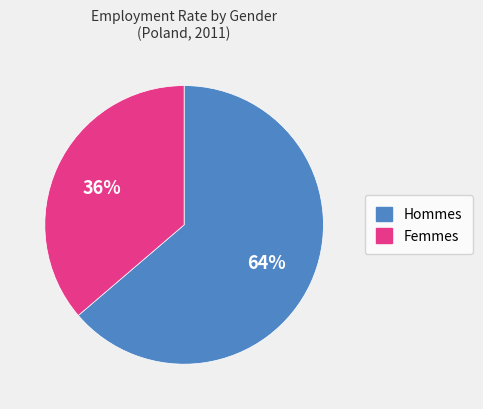

Is the sum of Hommes and Femmes greater than half?

Yes